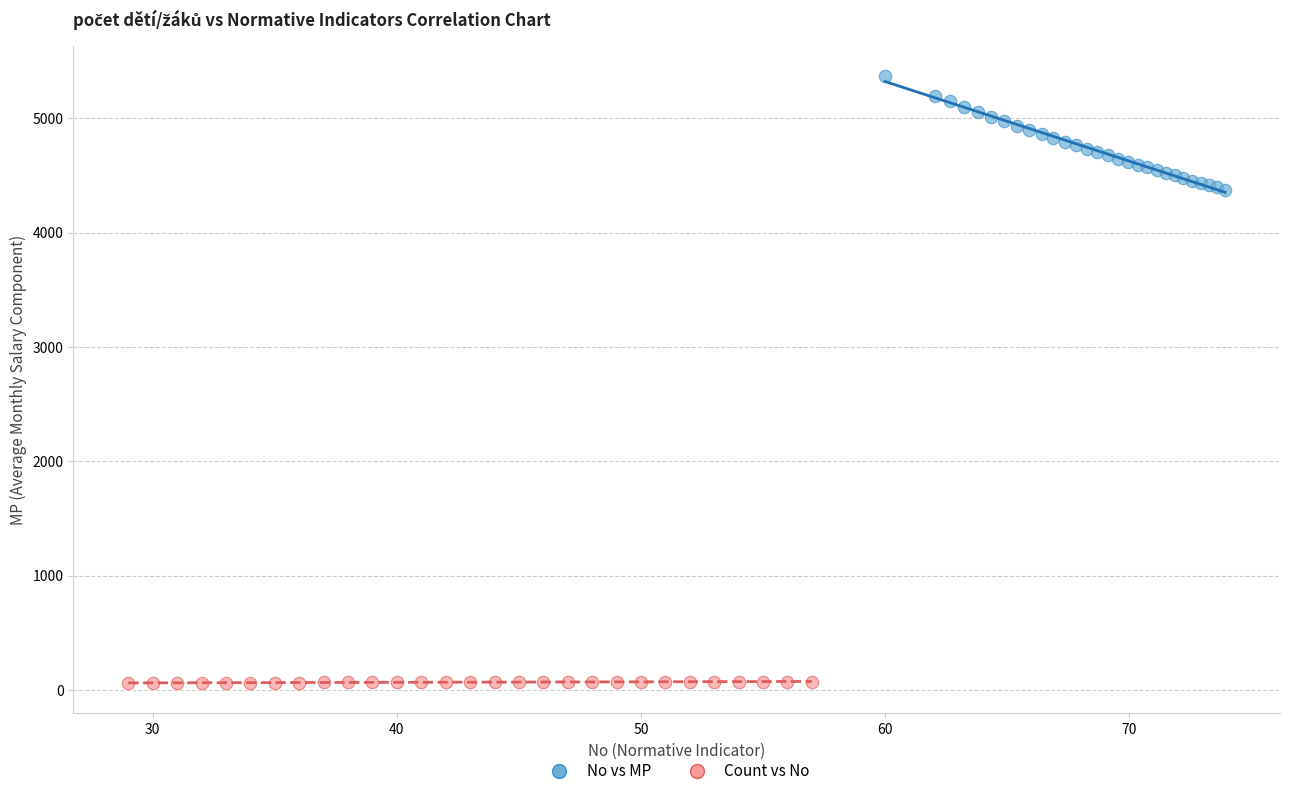

Which series contains the lowest Y value?

Count vs No